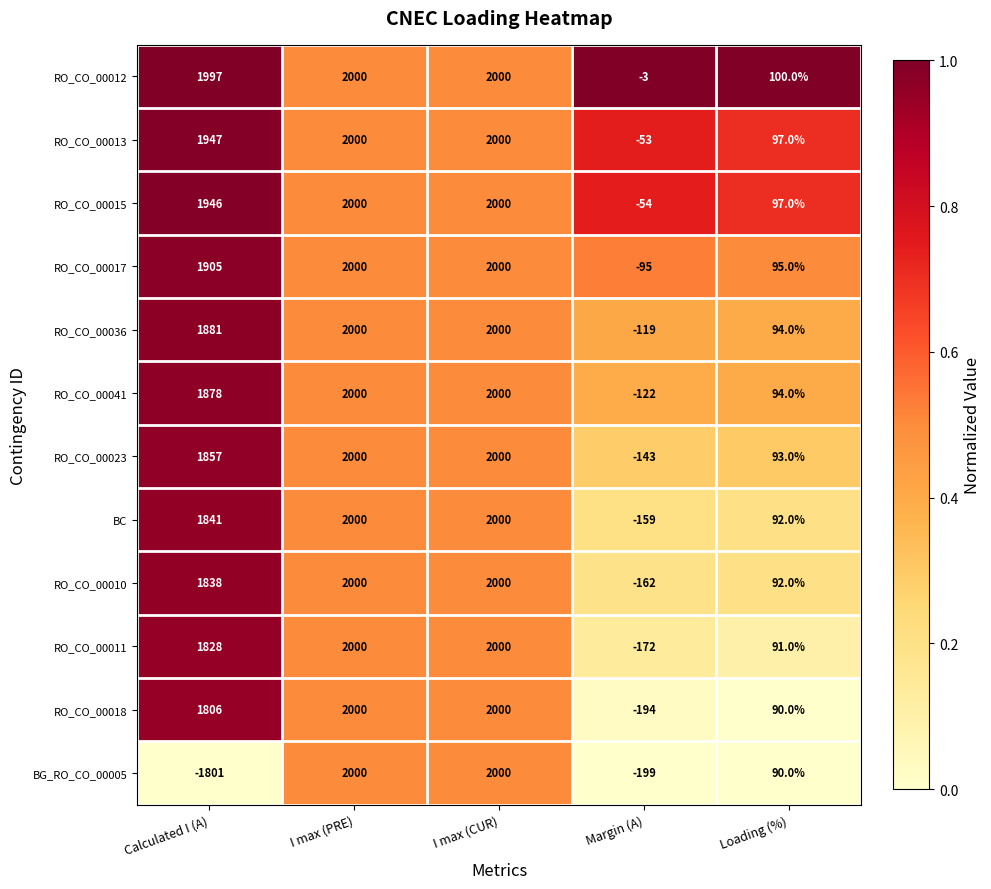

At which category does the chart reach its minimum across all series?

Calculated I (A)